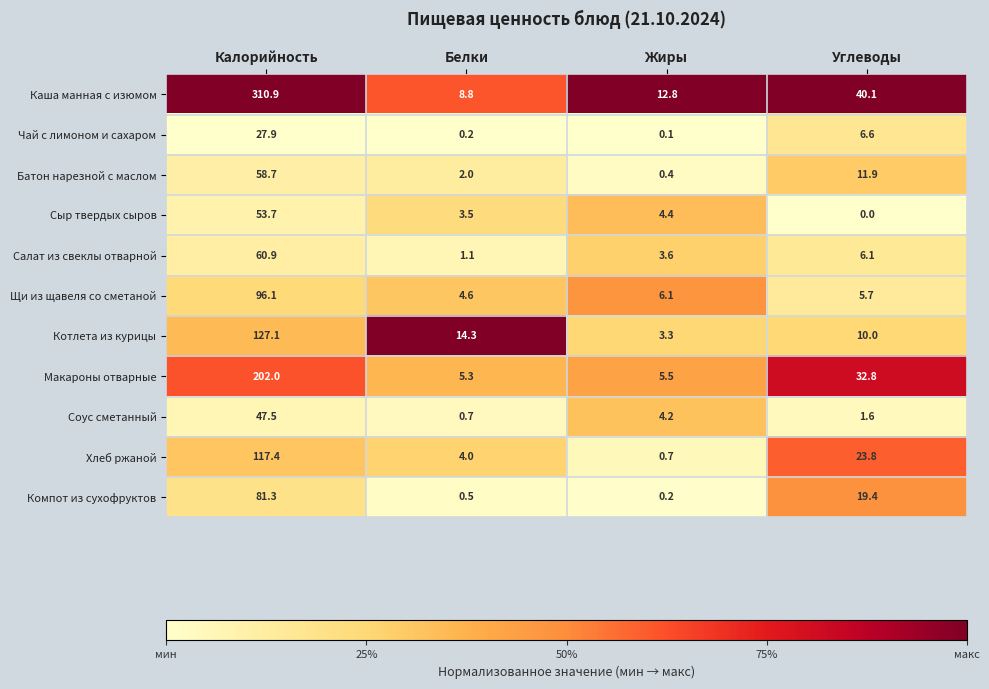

What is the difference between the maximum and second lowest values in the Котлета из курицы series?

117.1